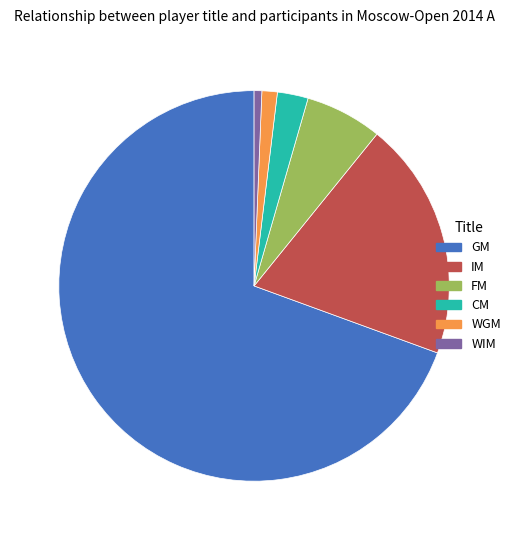

How many segments does this pie chart have?

6